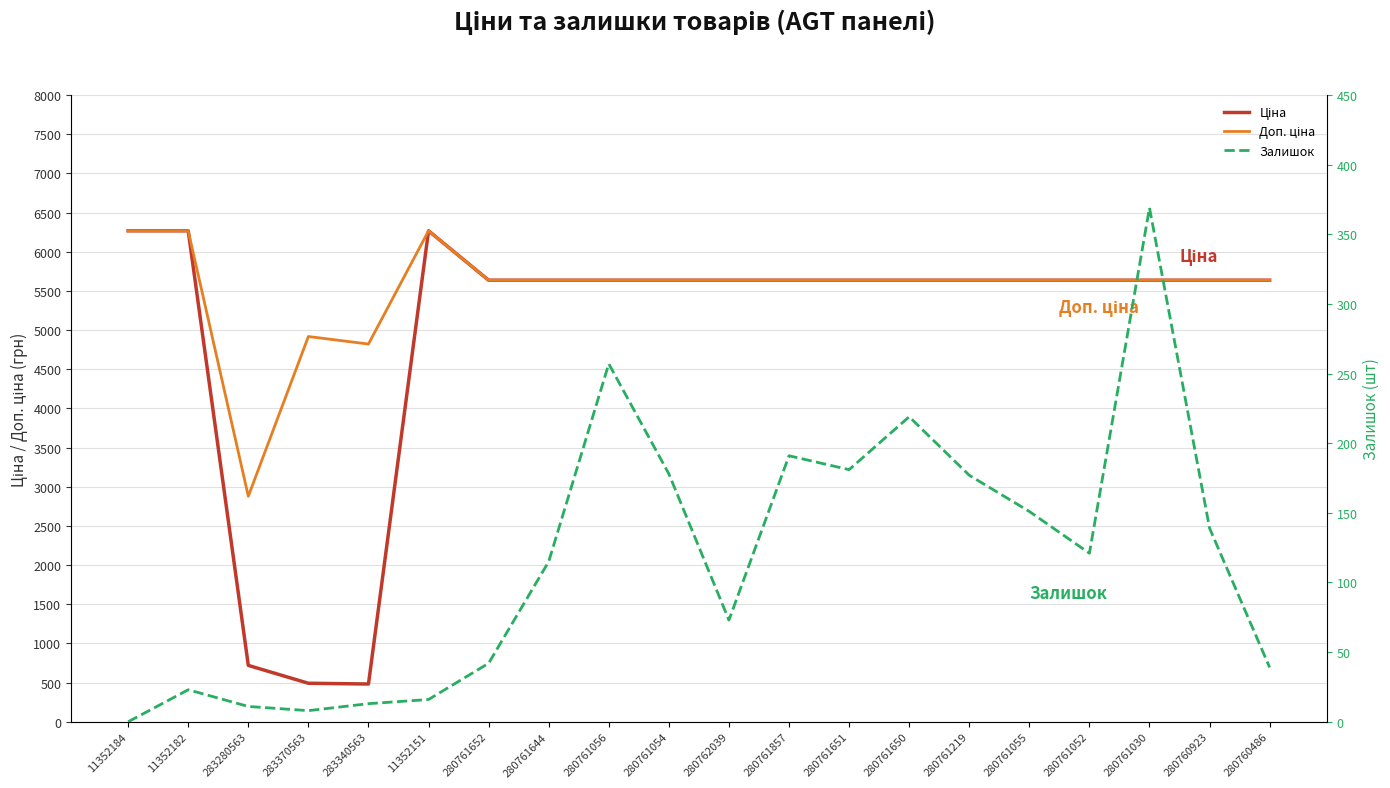

At which category does Доп. ціна reach its first local peak?

283370563